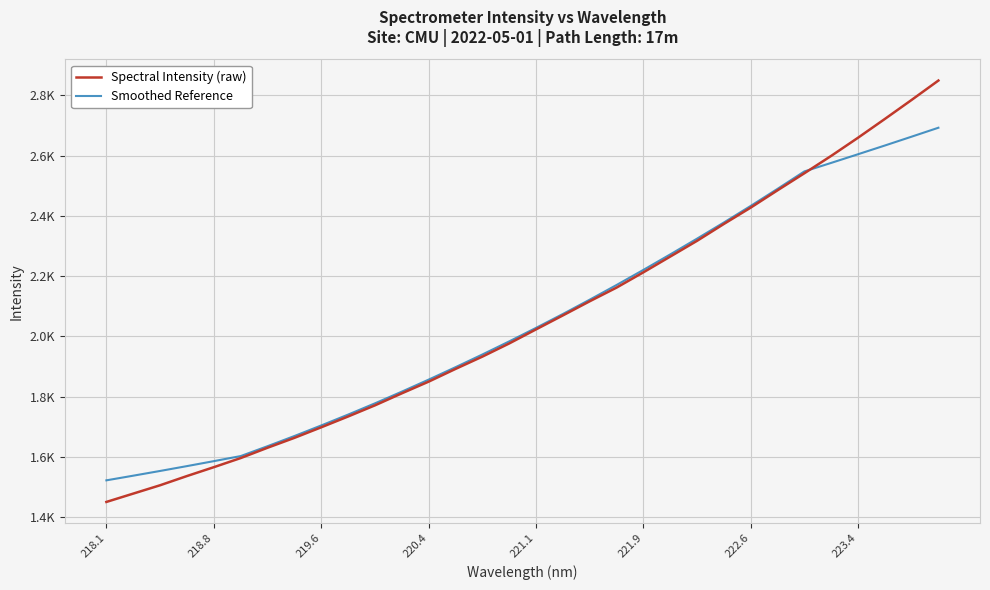

What is the difference between the maximum and second lowest values in the Spectral Intensity (raw) series?

1371.3